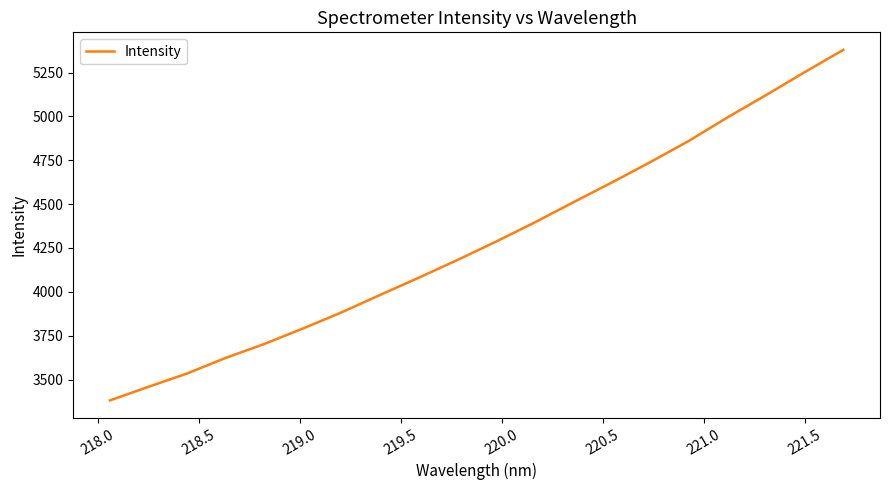

What is the minimum value shown in the chart?

3381.0